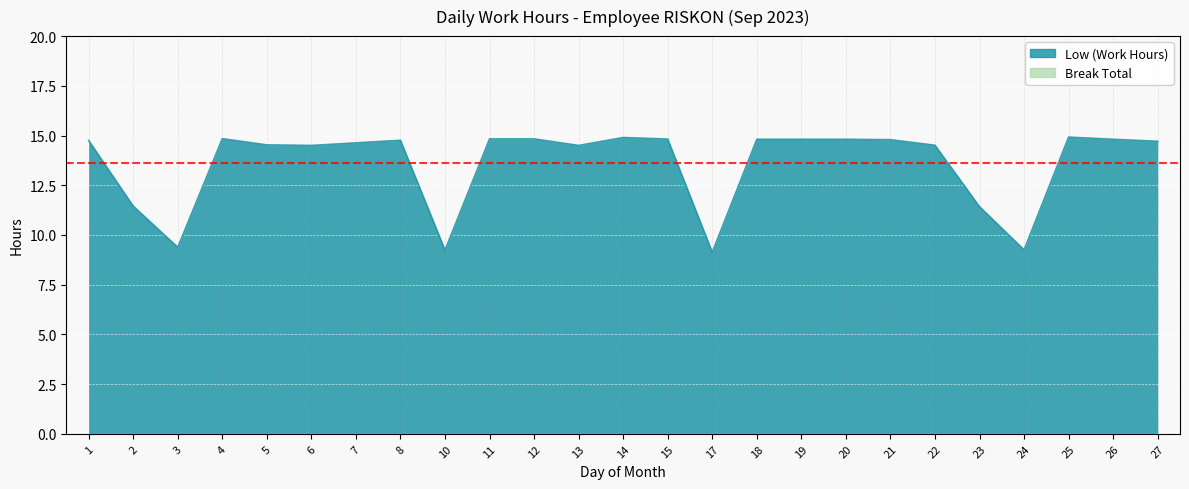

Where does the data first go above 14?

1